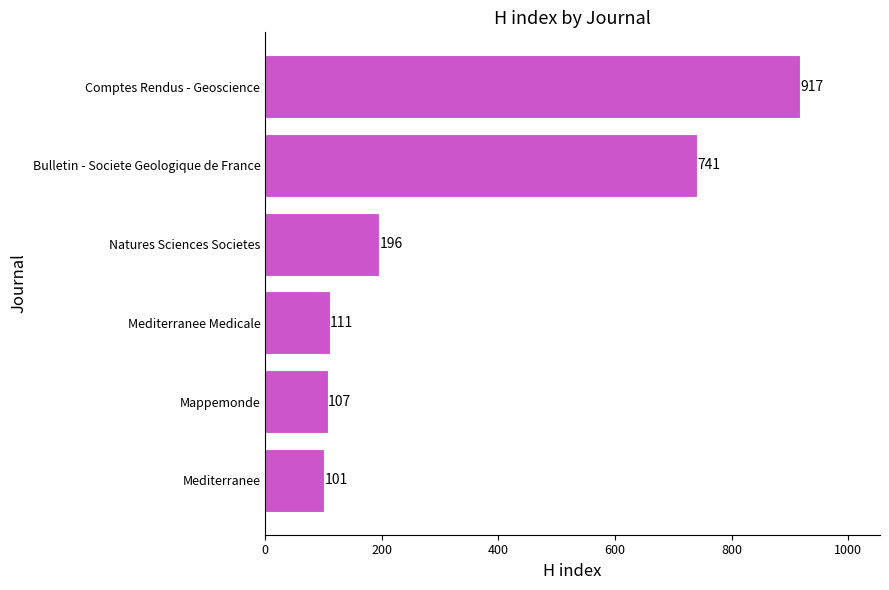

How many data points does each series have?

6